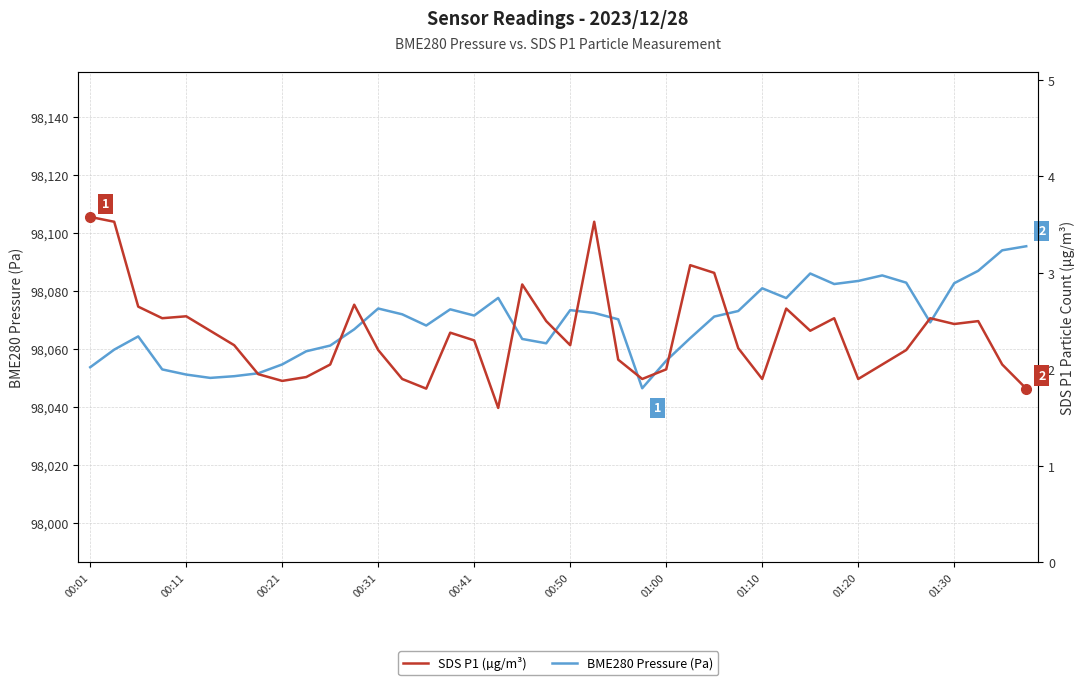

True or false: SDS P1 (µg/m³) and BME280 Pressure (Pa) intersect in this chart.

False